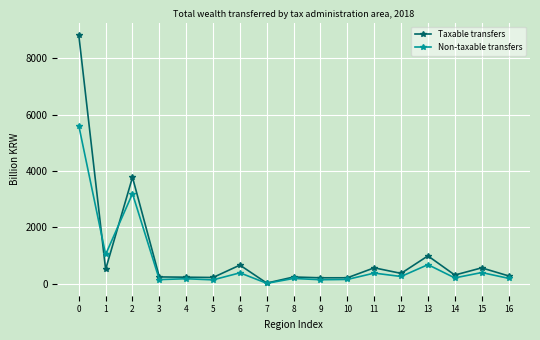

Does the chart display data point markers on the line(s)?

Yes